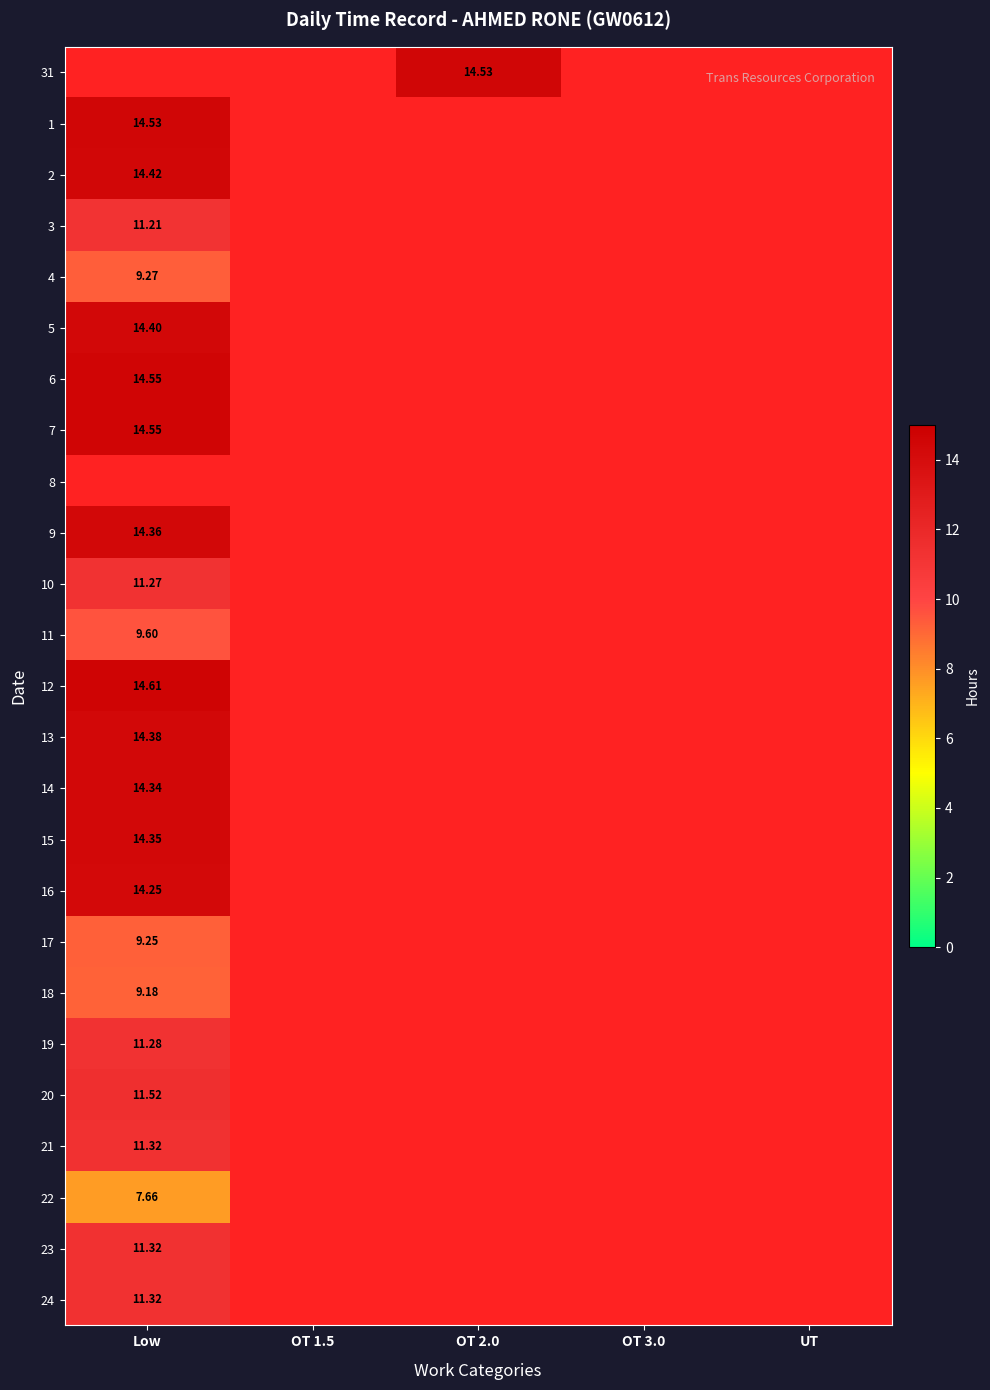

What is the greatest value displayed?

14.6